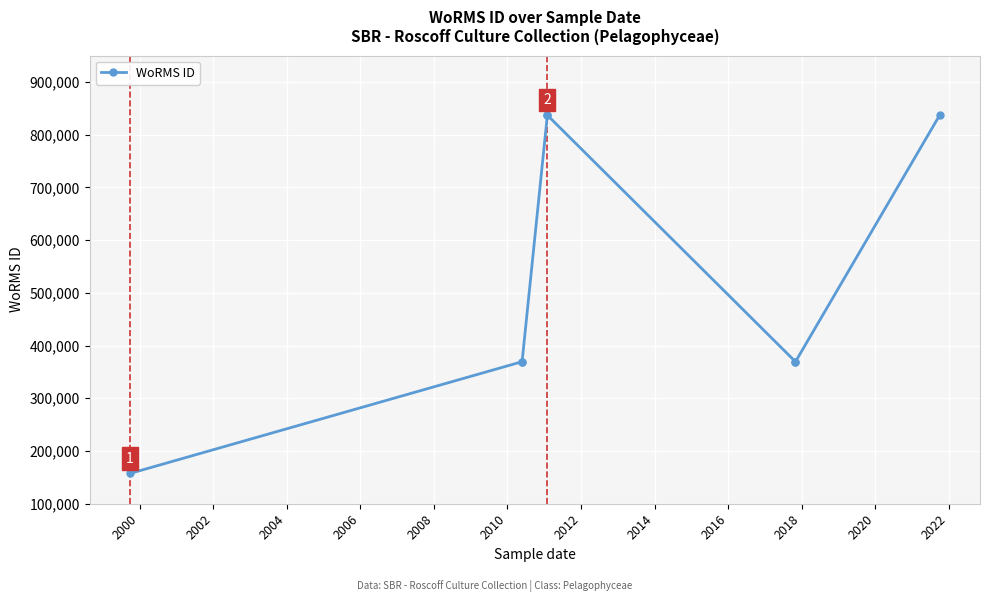

What is the sum of the values at 2010 and 2006?

1206267